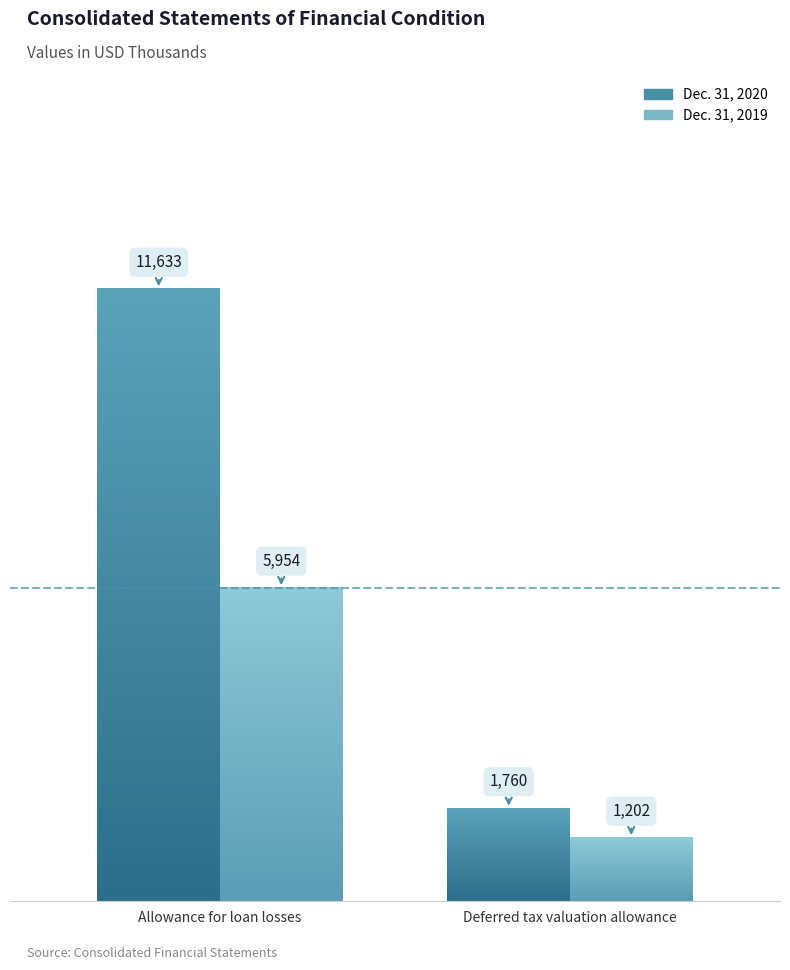

What is the difference between the highest and lowest values at Allowance for loan losses?

5679